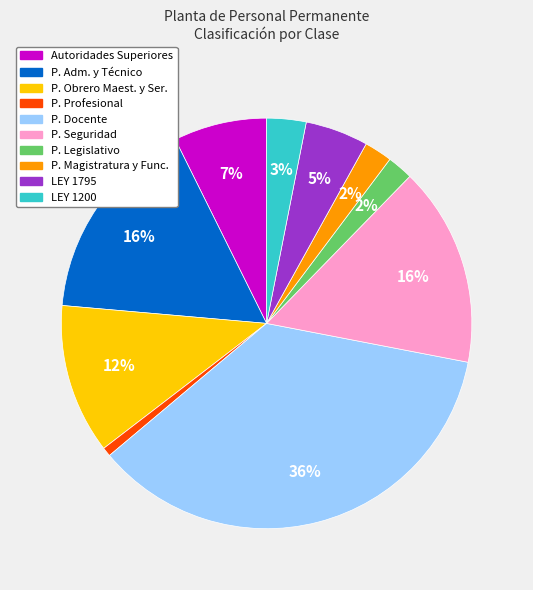

Does P. Profesional account for over 50% of the chart?

No